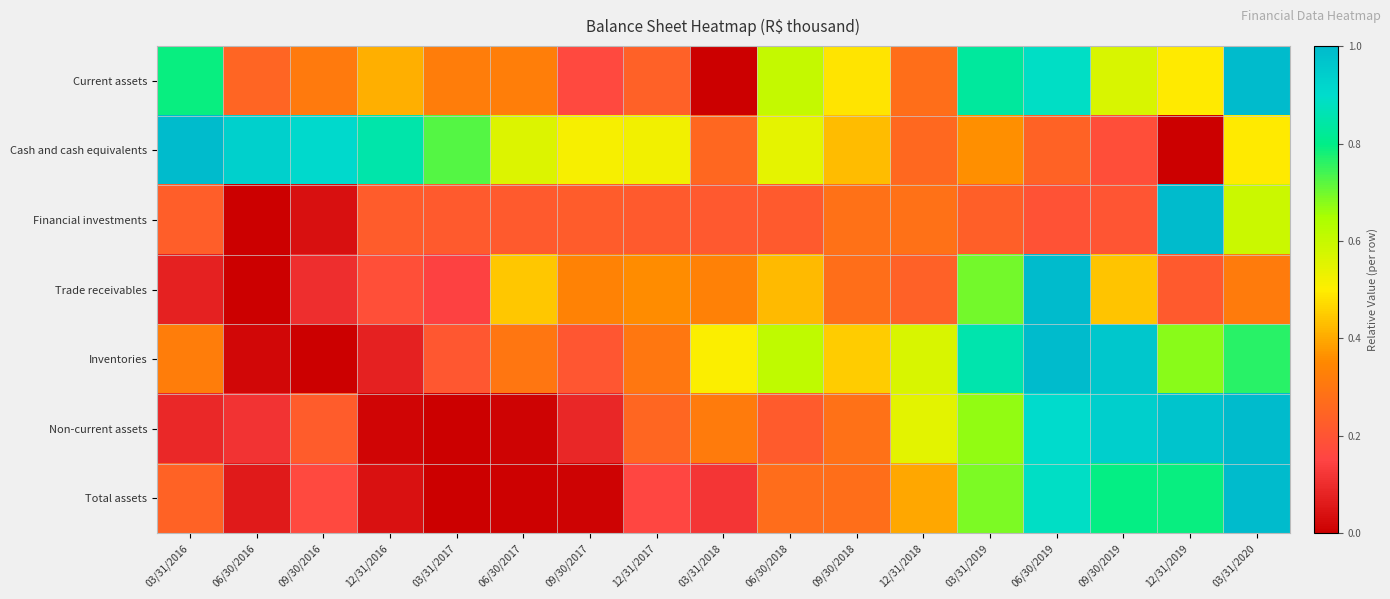

At which category is the sum across all series the highest?

03/31/2020